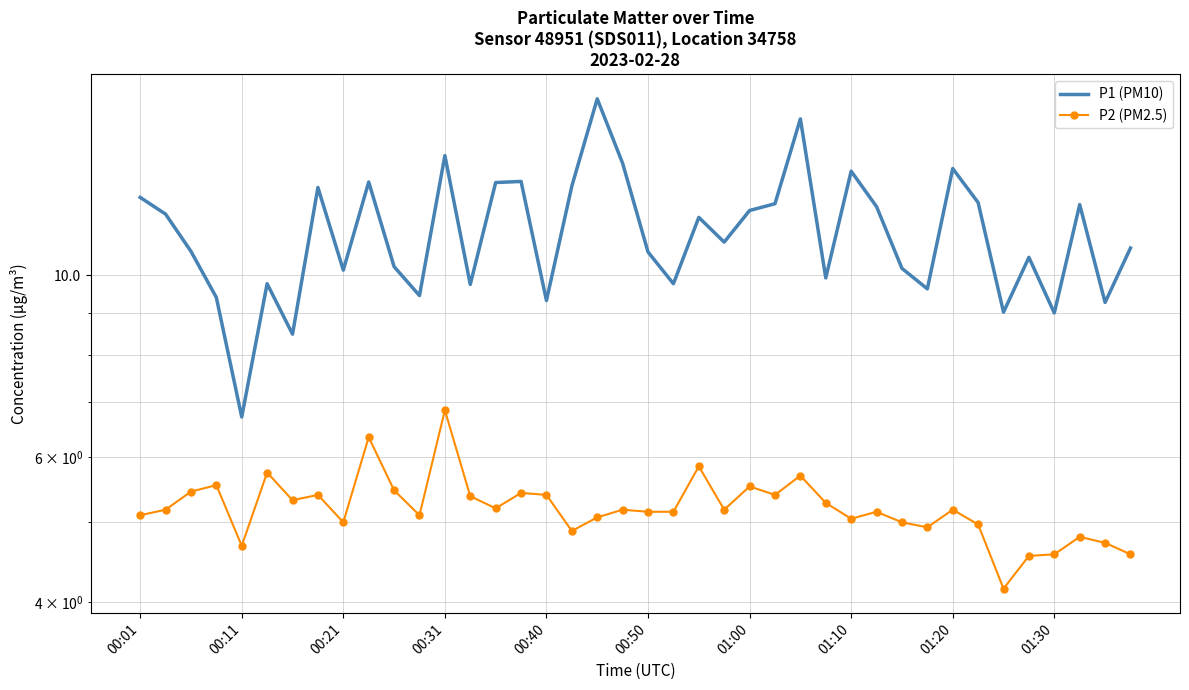

True or false: P1 (PM10) and P2 (PM2.5) cross at least once.

False